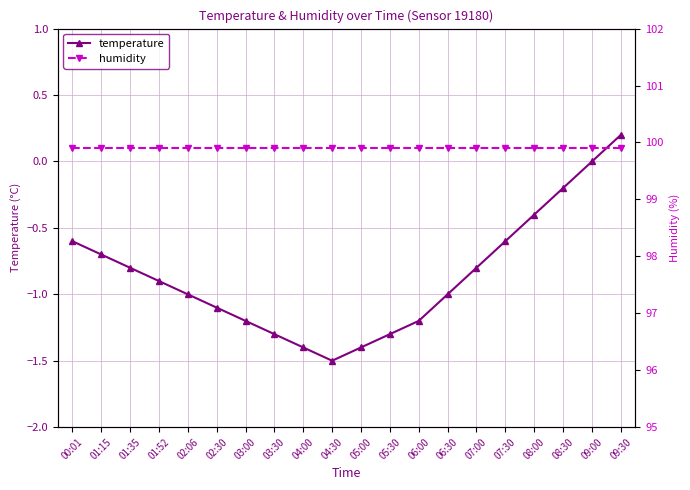

What is the minimum value for temperature?

-1.5